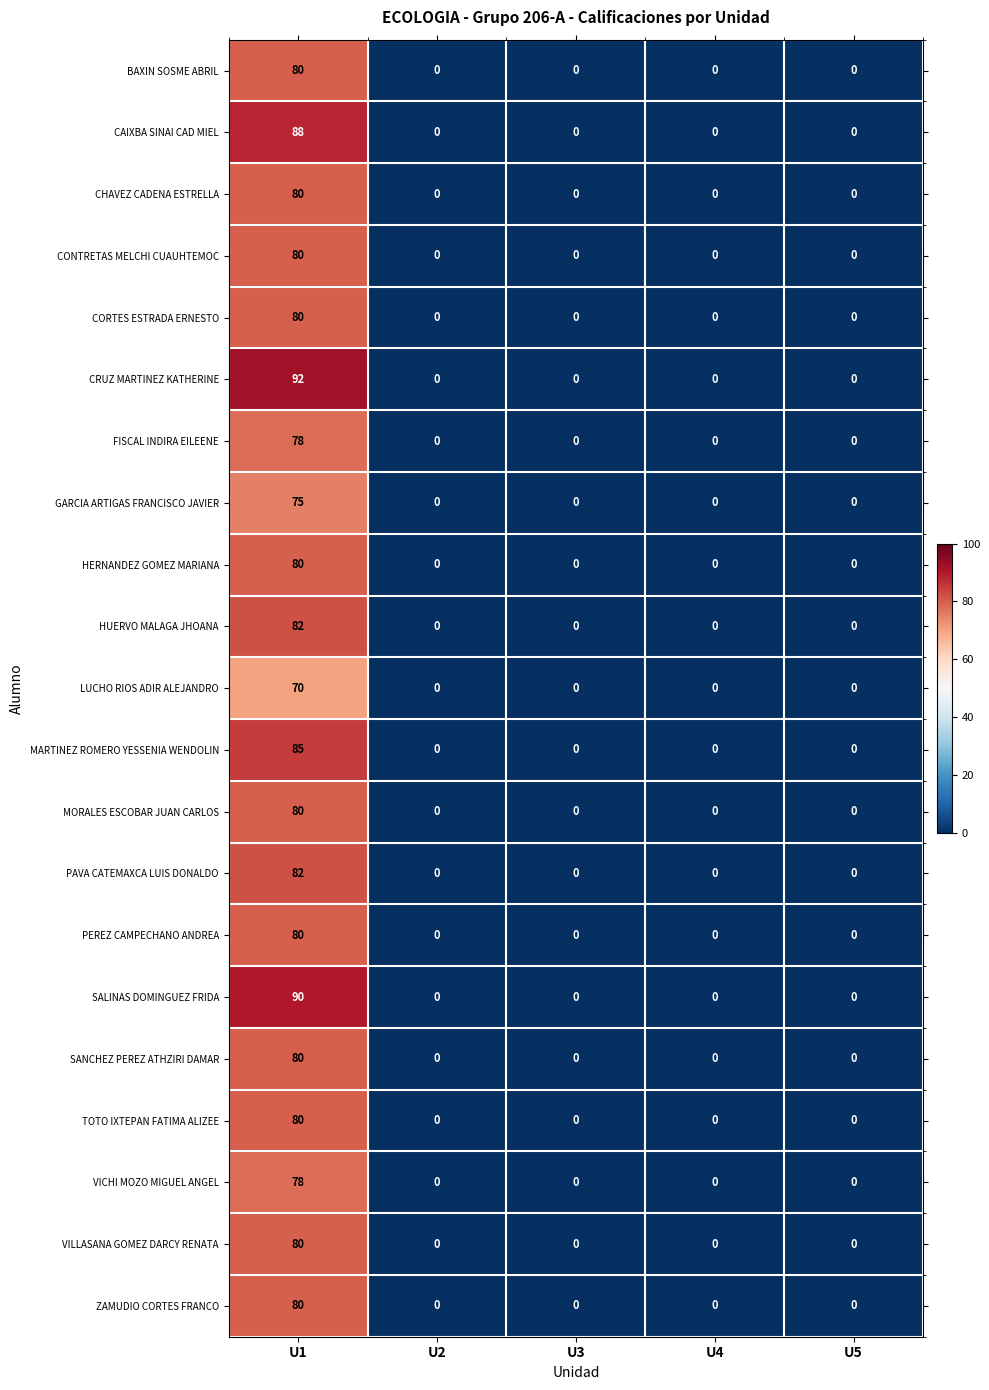

Is it true that VILLASANA GOMEZ DARCY RENATA equals -53 at U4?

False